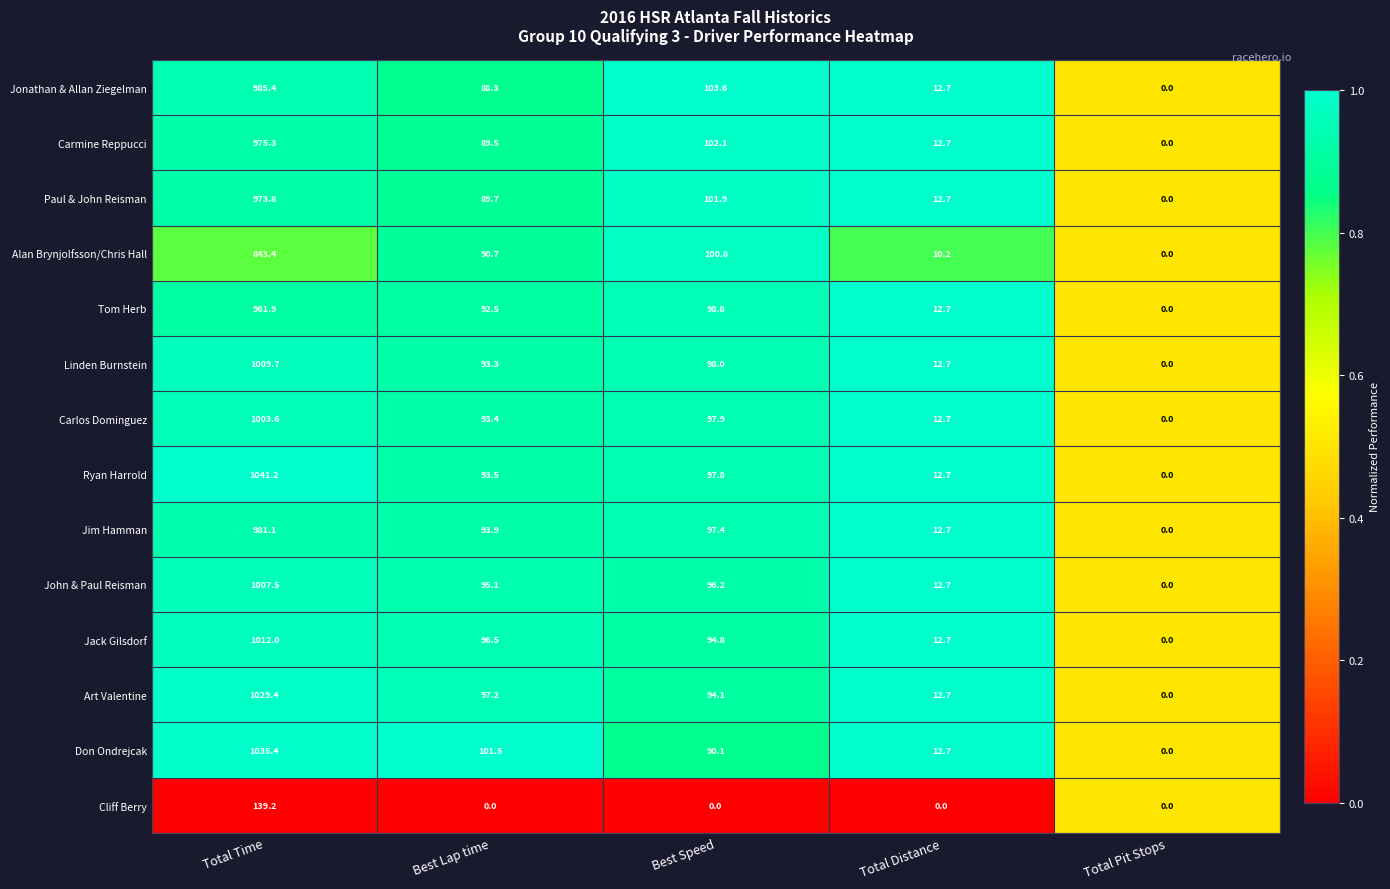

What is the maximum value shown in the chart?

1041.2